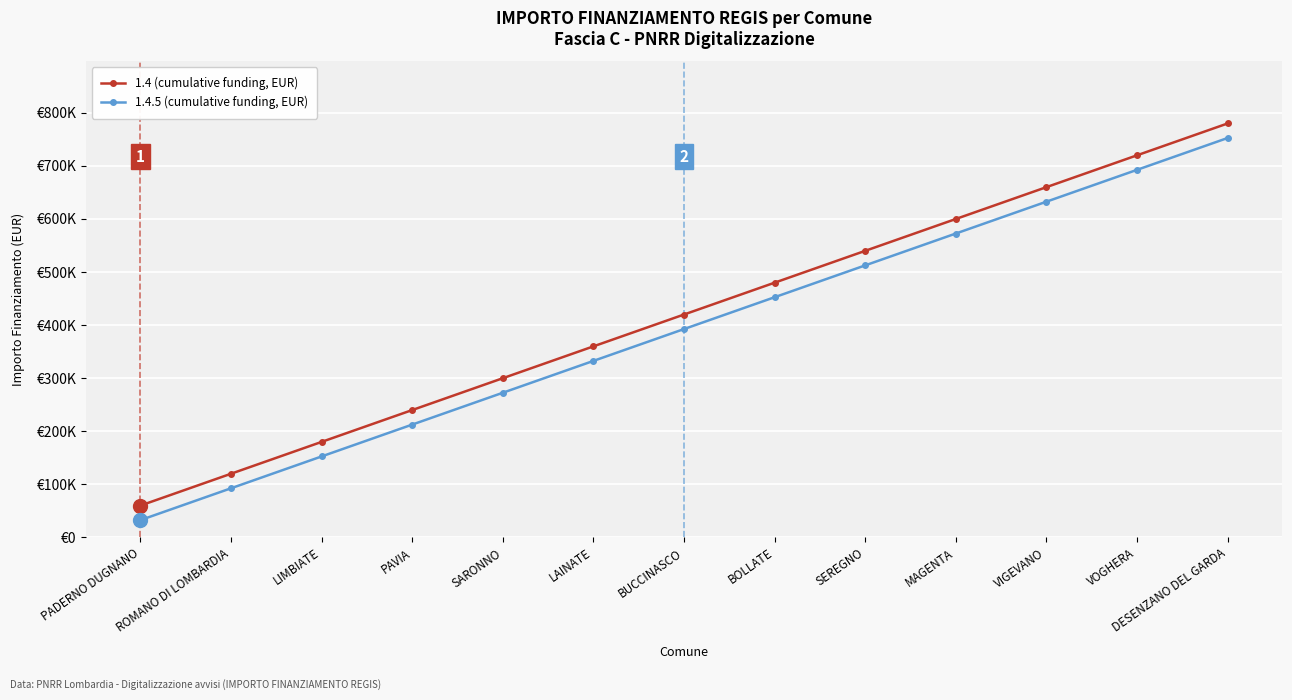

At which label does 1.4 (cumulative funding, EUR) first exceed 419762?

BOLLATE